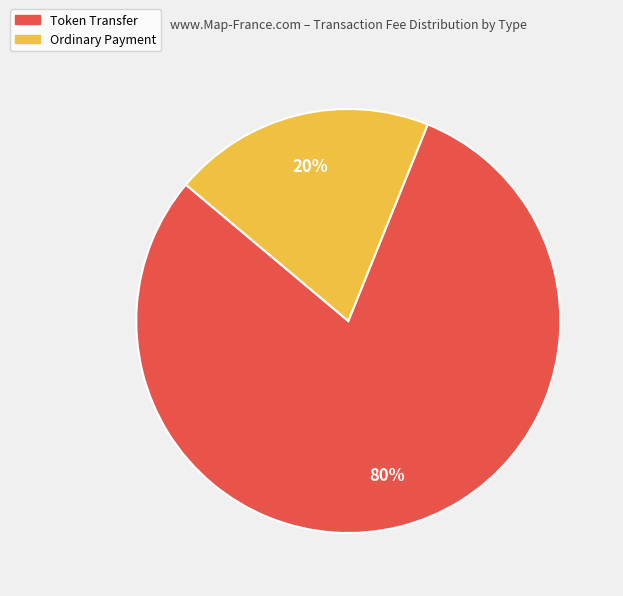

To the nearest percent, what is the difference between the largest and smallest slice percentages?

60%